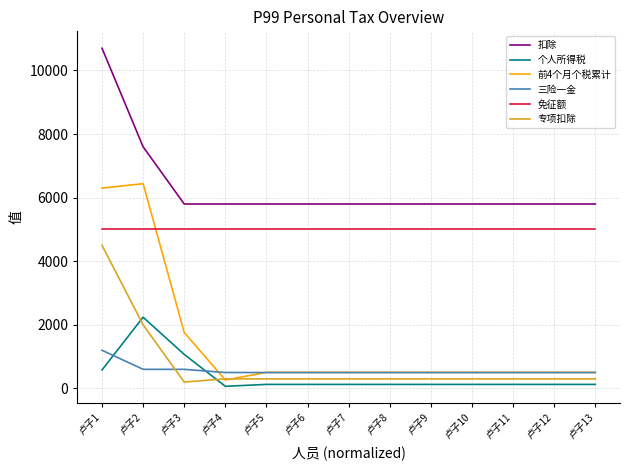

At which label does 专项扣除 first exceed 300?

卢子1